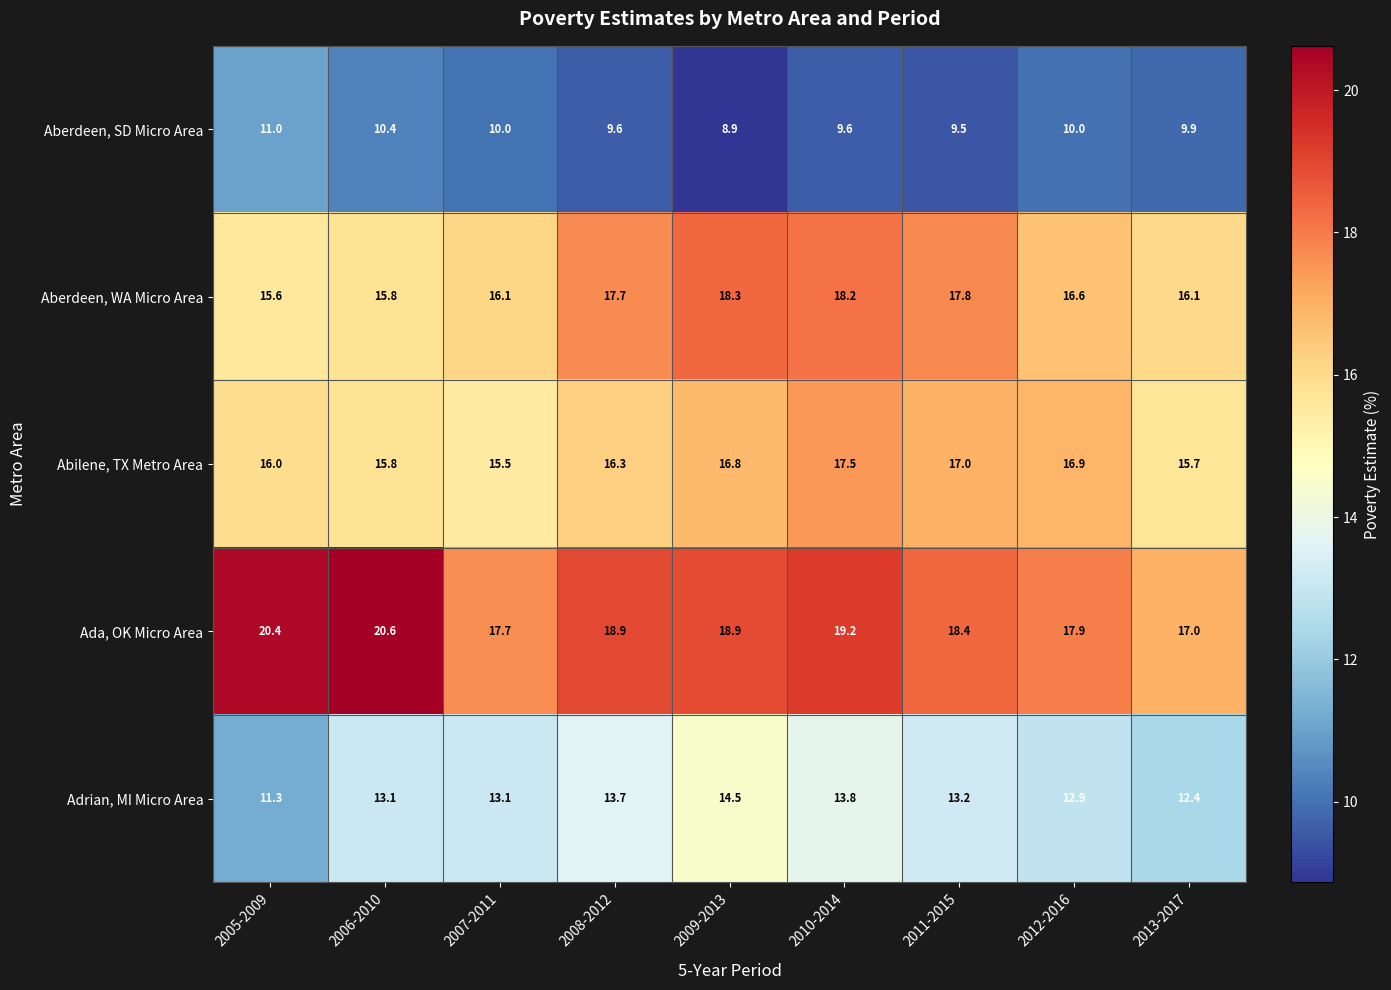

Rank the categories by Abilene, TX Metro Area value from lowest to highest.

2007-2011, 2013-2017, 2006-2010, 2005-2009, 2008-2012, 2009-2013, 2012-2016, 2011-2015, 2010-2014